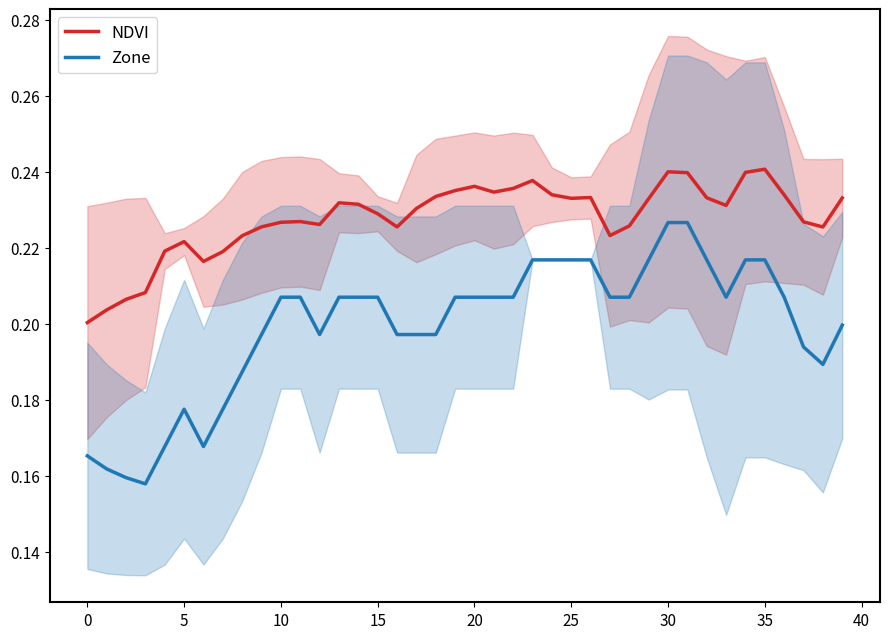

True or false: NDVI has a value of 0.1 at 25.

False